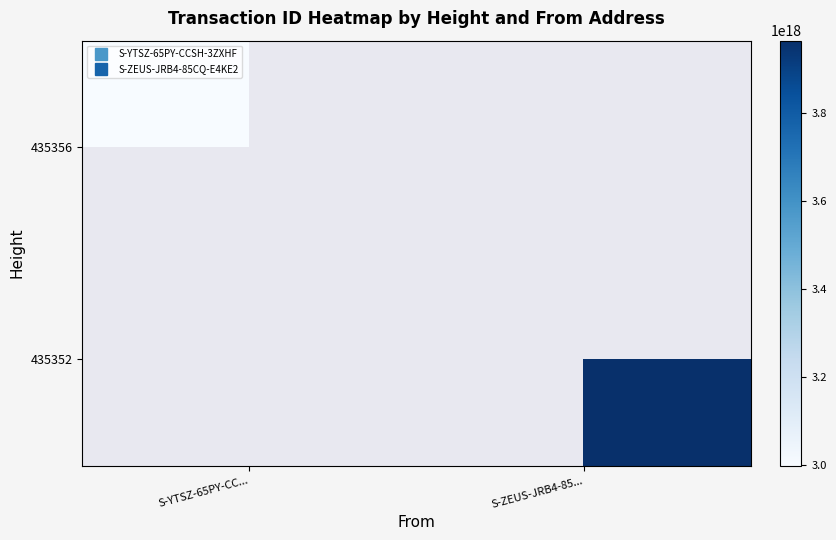

Count the number of categories in the chart.

2